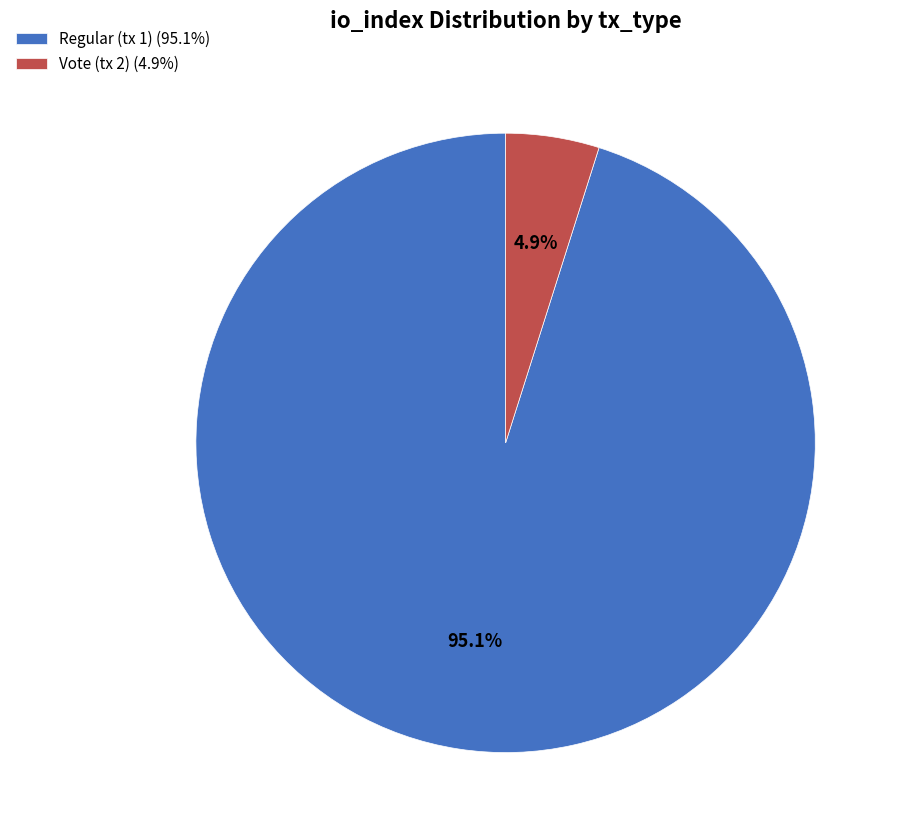

To the nearest percent, what portion does Regular (tx 1) represent?

95%